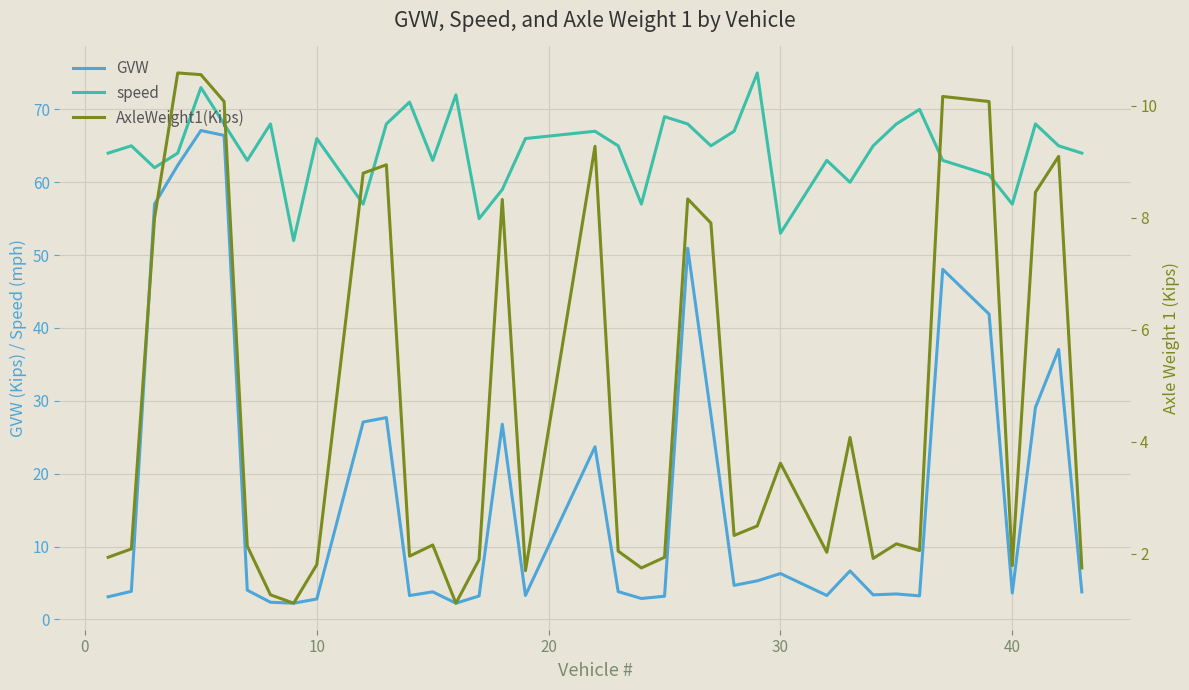

The value of GVW at 10 is 2.8. True or false?

True